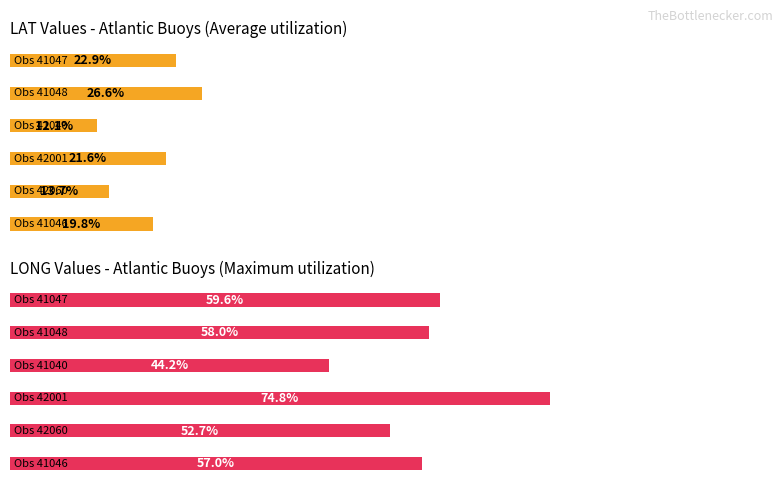

True or false: Average utilization has a value of 9.4 at 2.

False